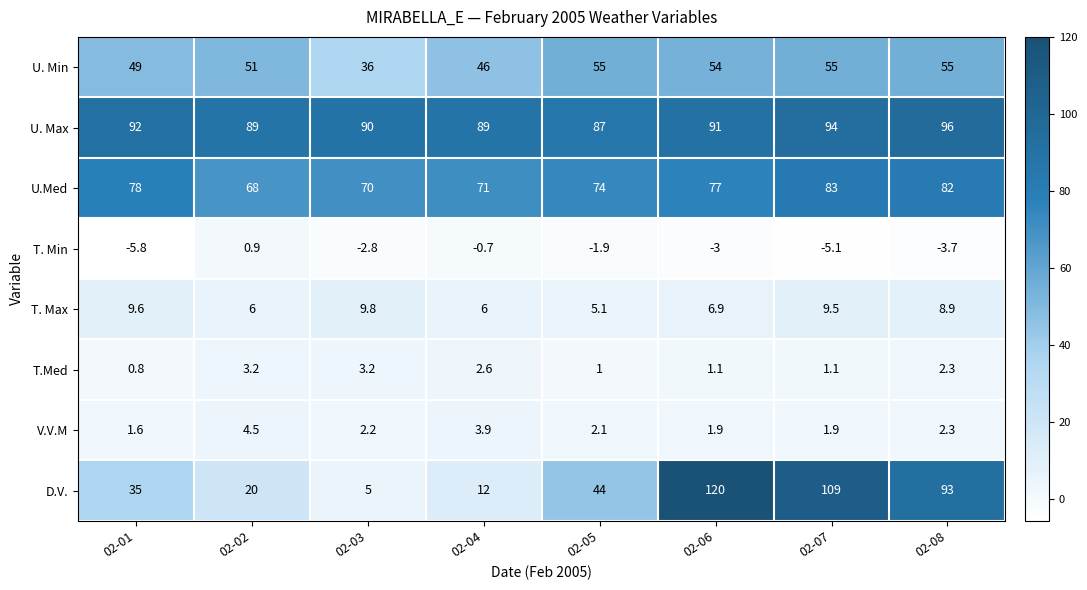

The T.Med series shows 0.3 at 02-01. True or false?

False